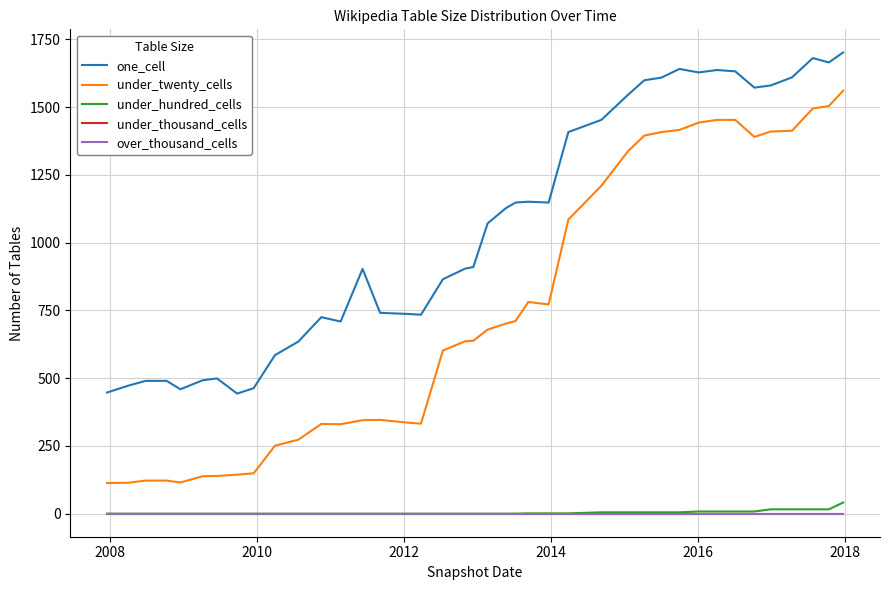

True or false: under_hundred_cells and under_thousand_cells cross at least once.

False